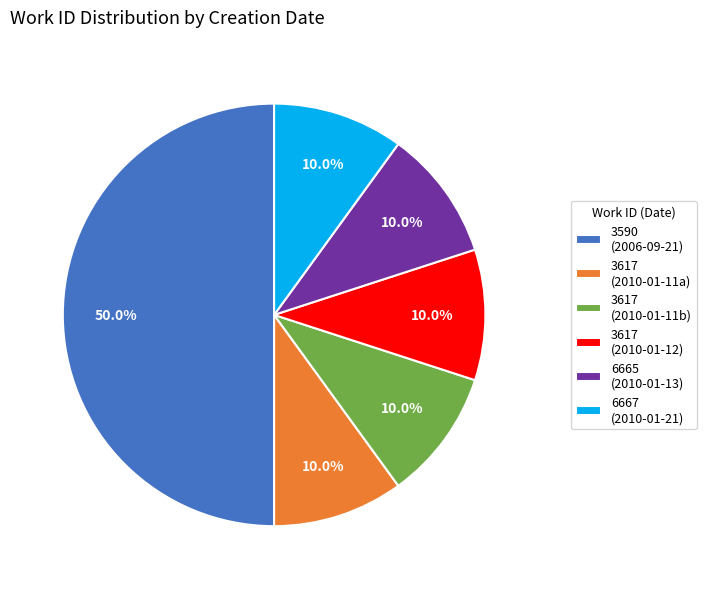

Which has a higher value, 3590 (2006-09-21) or 6665 (2010-01-13)?

3590 (2006-09-21)